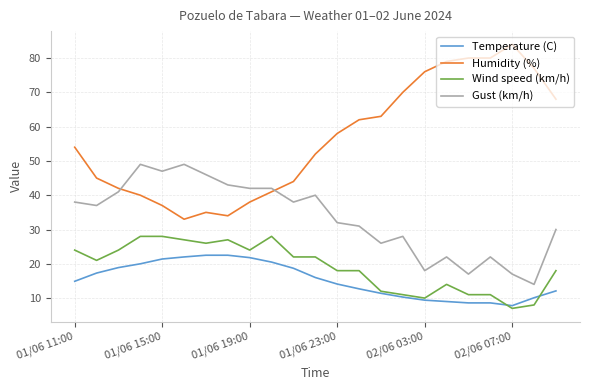

Which series has the largest total across all categories?

Humidity (%)